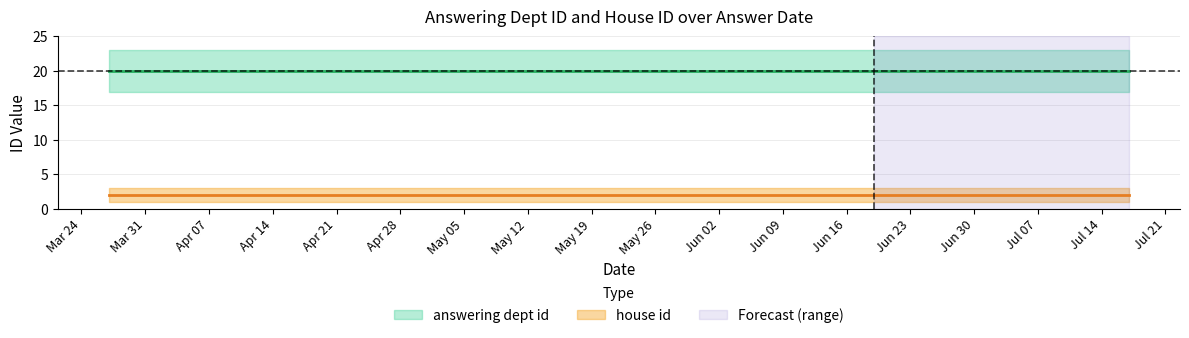

How many distinct data groups are displayed?

2